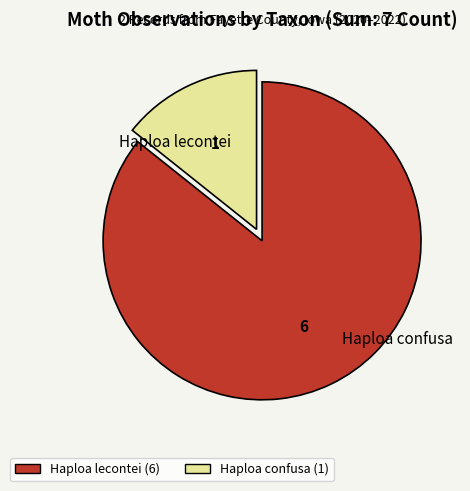

Count the number of slices in the pie.

2